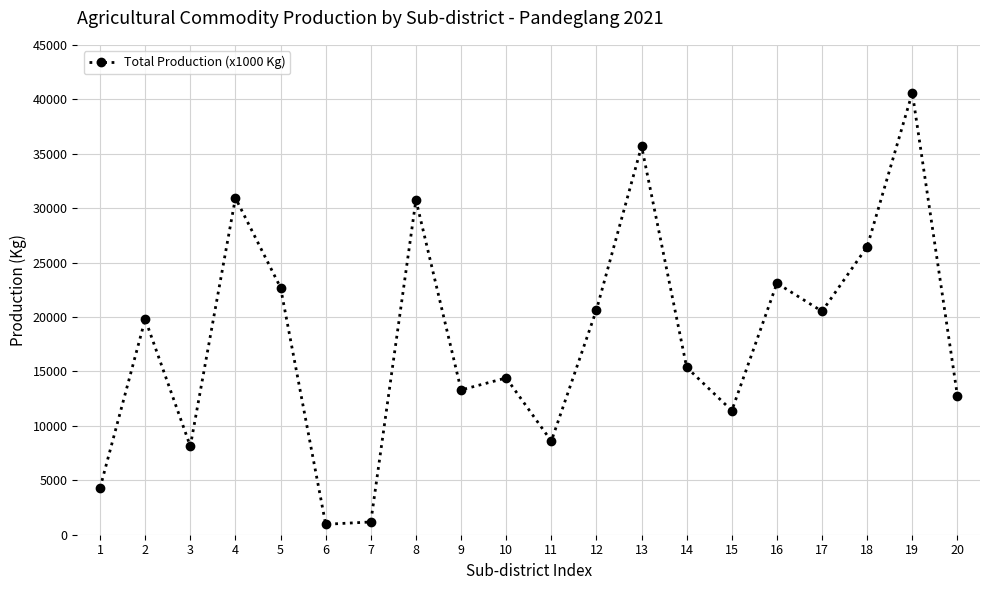

What is the difference between the maximum and minimum values?

39642